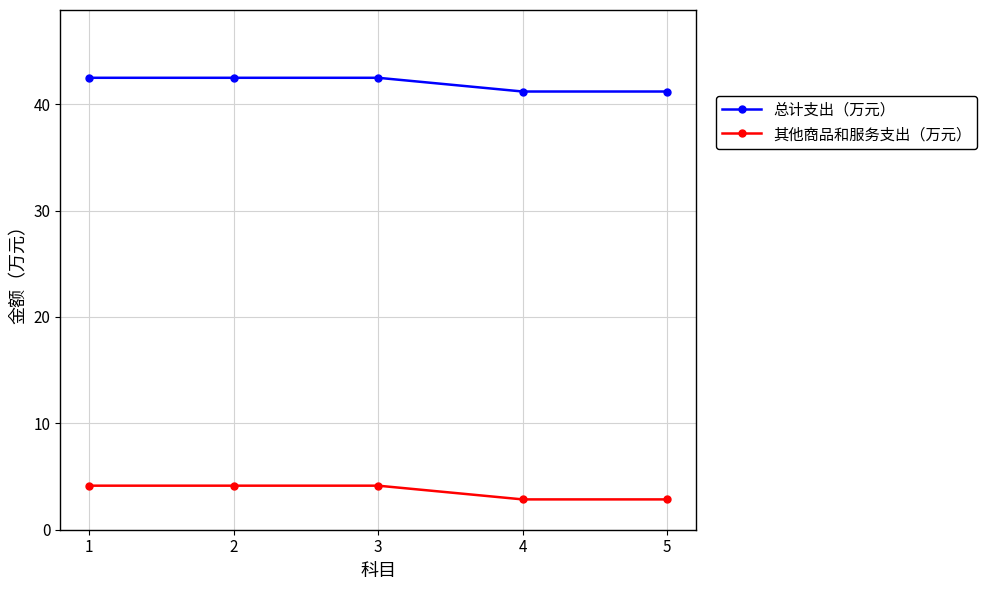

Rank the series by their maximum value, from highest to lowest.

总计支出（万元）, 其他商品和服务支出（万元）